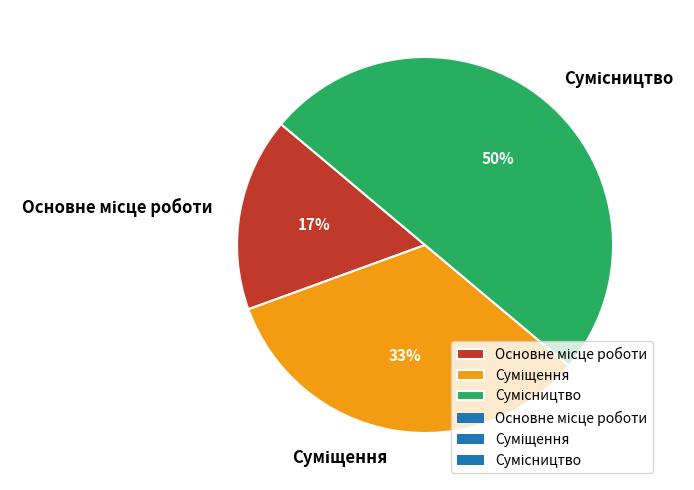

To the nearest percent, what is the difference between the largest and smallest slice percentages?

33%